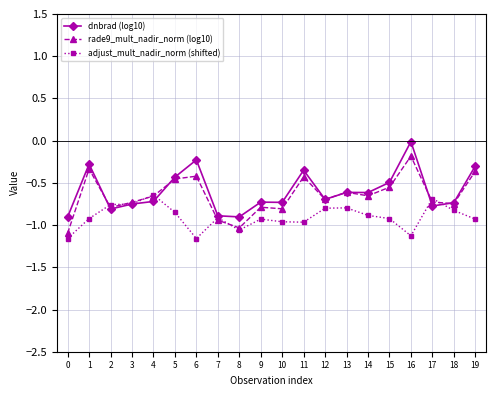

Does the chart display data point markers on the line(s)?

Yes